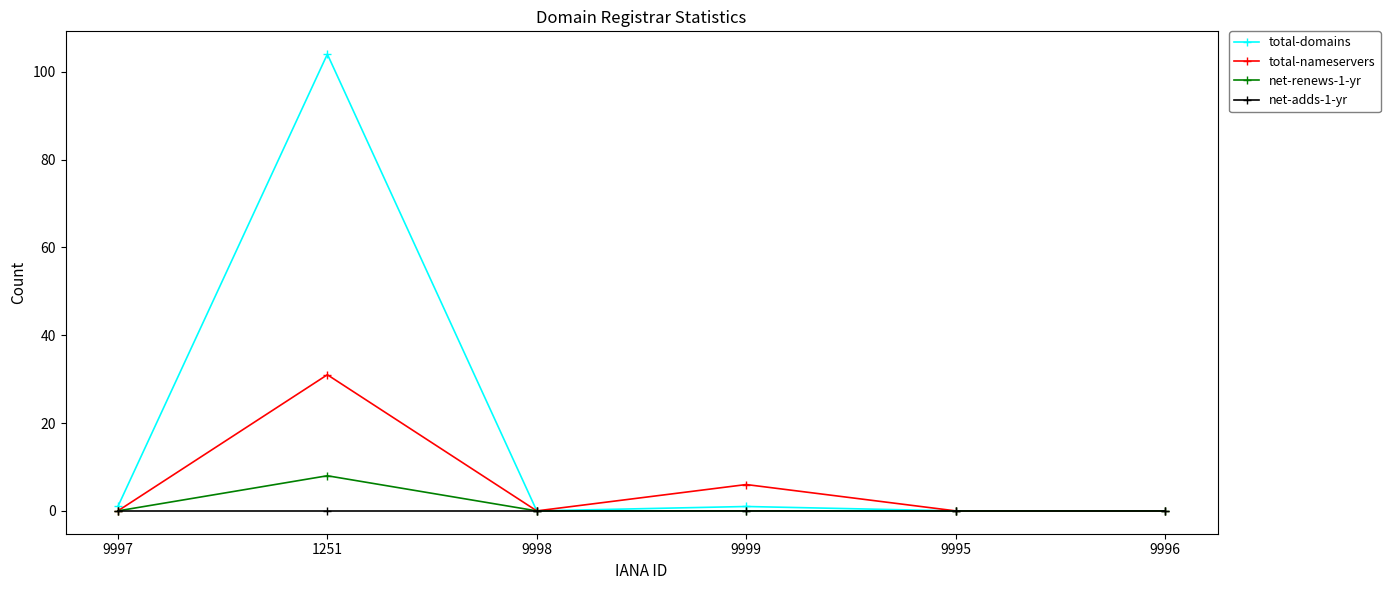

What are all the series names shown in the legend?

total-domains, total-nameservers, net-renews-1-yr, net-adds-1-yr